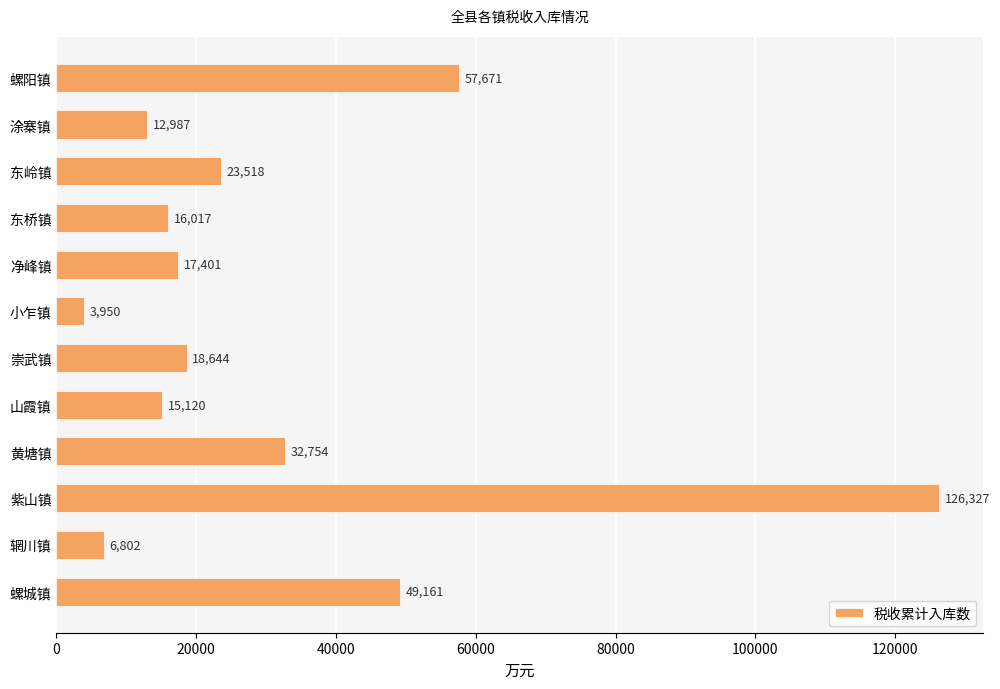

How many data points does each series have?

12